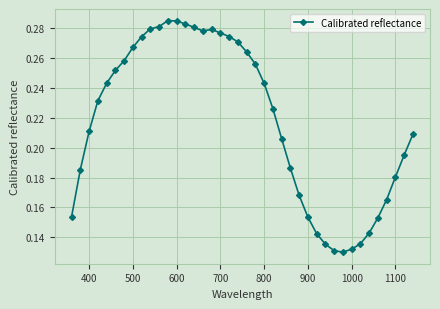

True or false: there are more than 0 points higher than both neighbors.

True